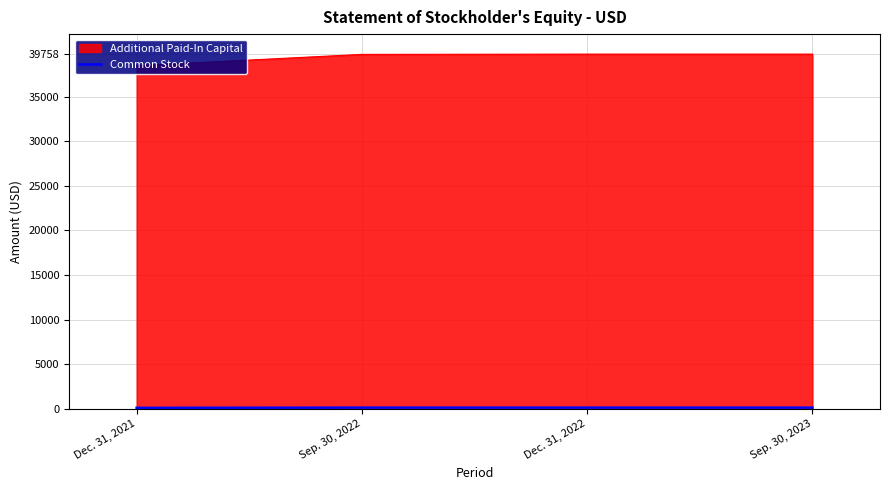

What is the difference between the second highest and minimum values in the Additional Paid-In Capital series?

1301